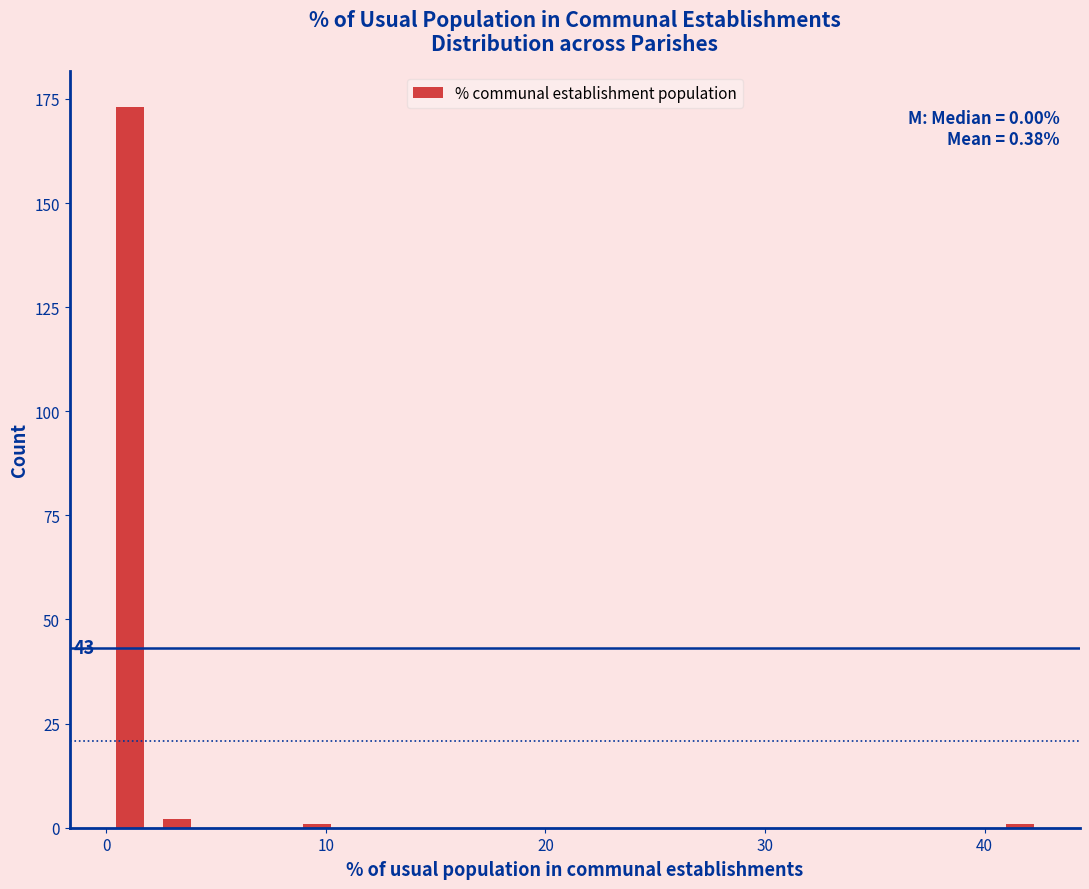

Read against the x-axis, roughly where is the centre of the tallest bar?

1